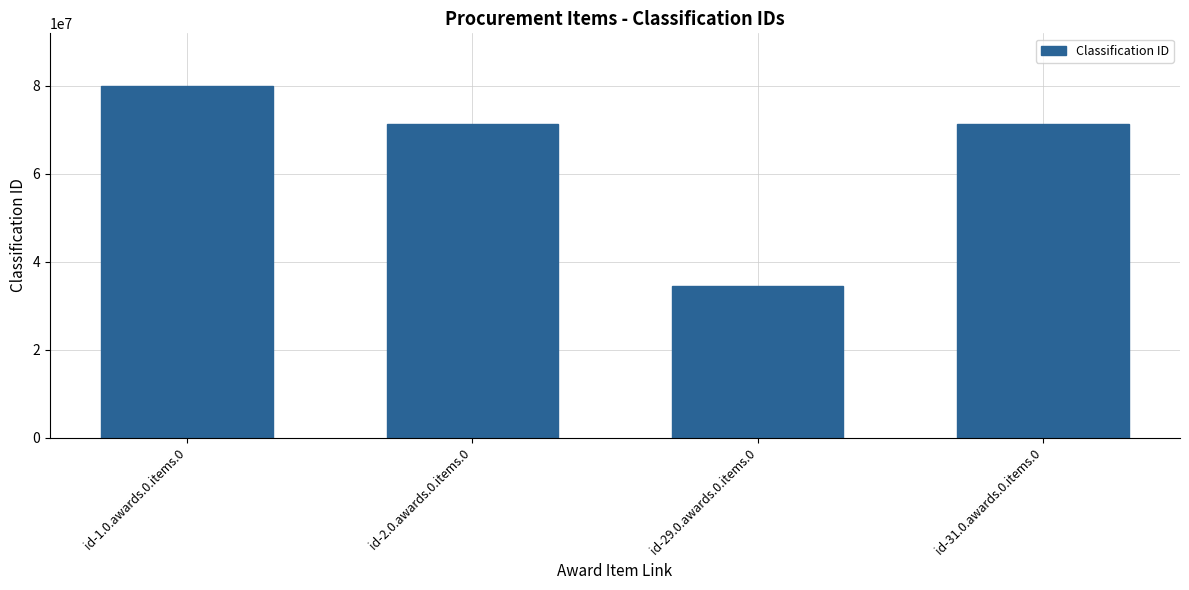

Reading left to right, extract all data points from this chart.

id-1.0.awards.0.items.0=79961200	id-2.0.awards.0.items.0=71335000	id-29.0.awards.0.items.0=34430000	id-31.0.awards.0.items.0=71335000